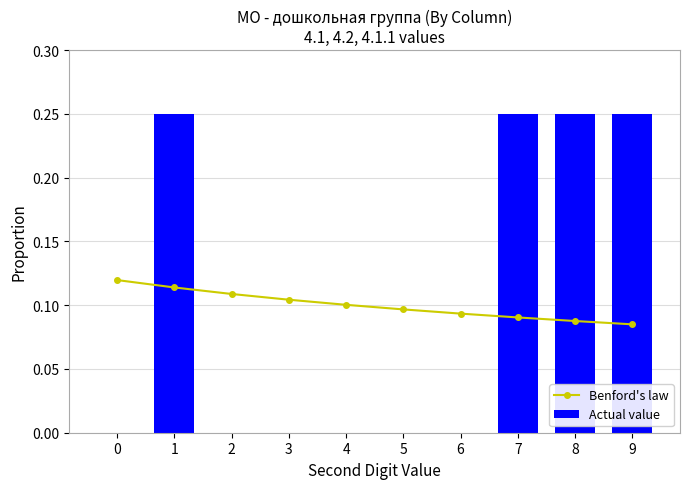

Which has a higher value, 7 or 5?

5